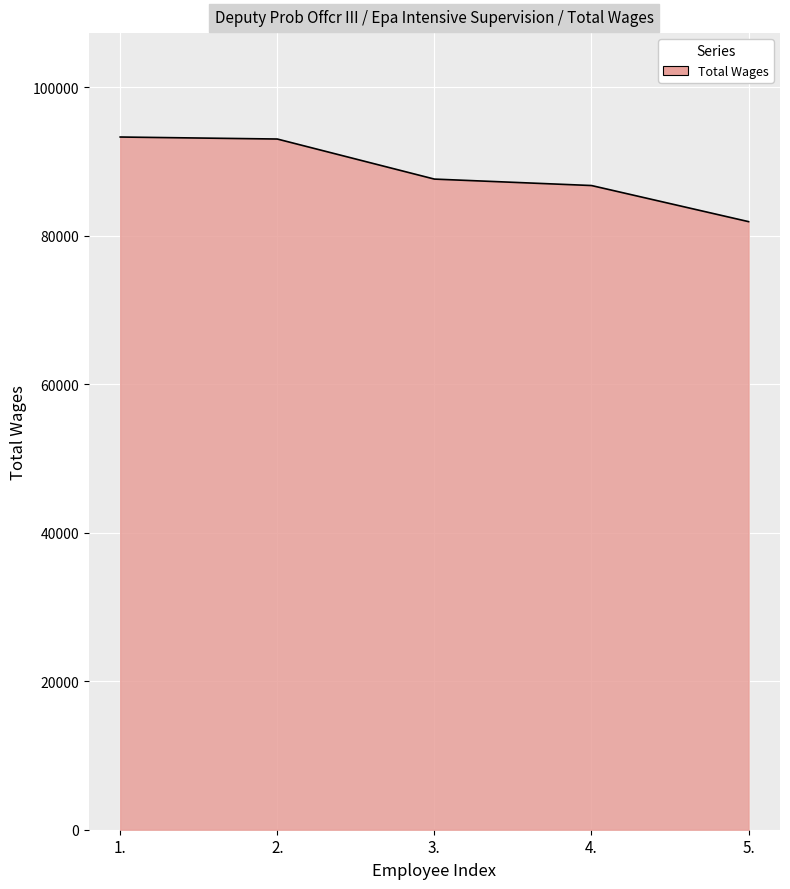

True or false: there are more than 2 points higher than both neighbors.

False